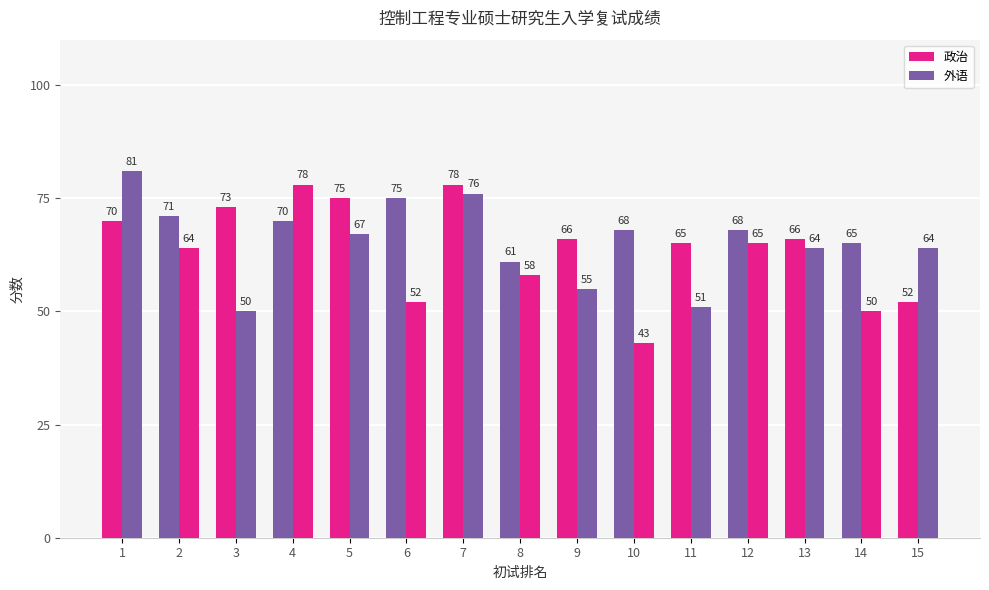

What is the difference between the maximum and minimum values in the 政治 series?

26